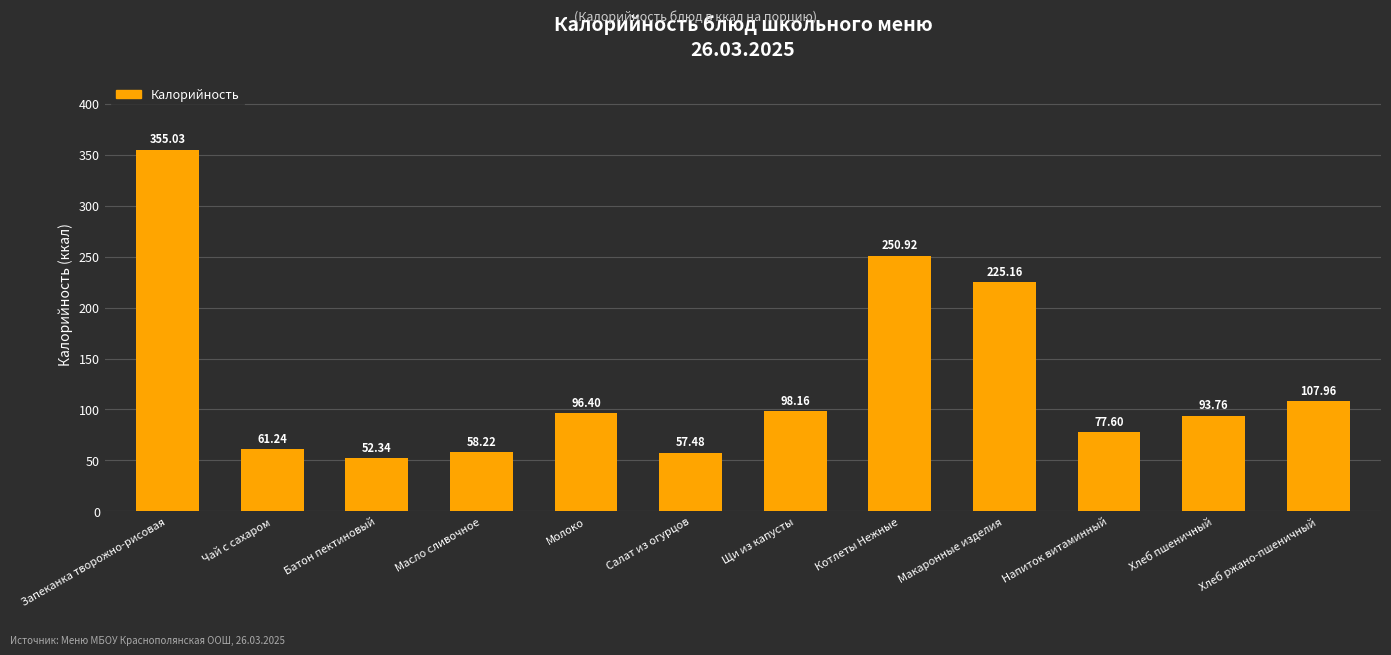

What is the smallest value displayed?

52.3